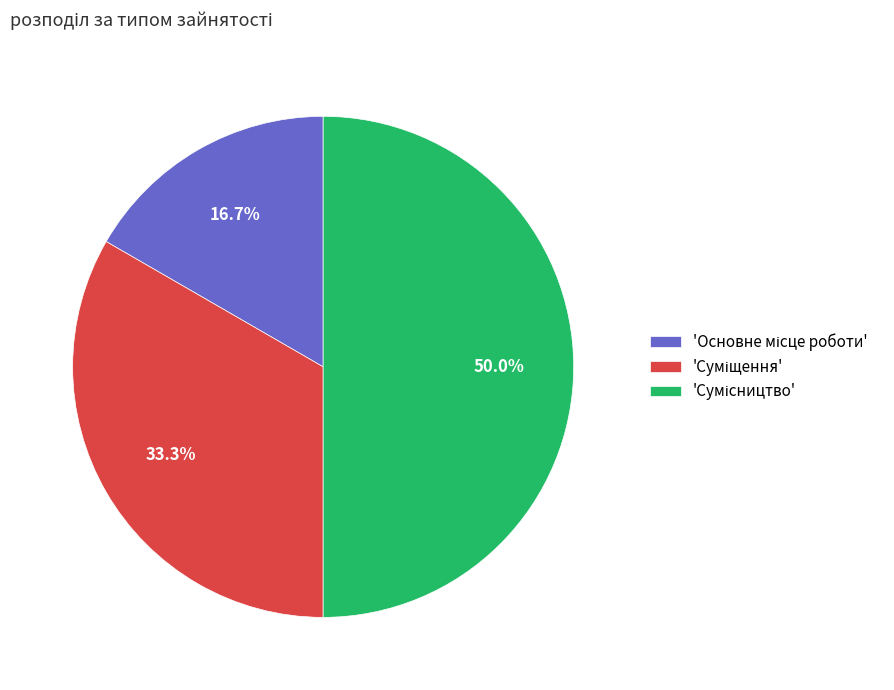

Is there a majority slice in this chart?

No